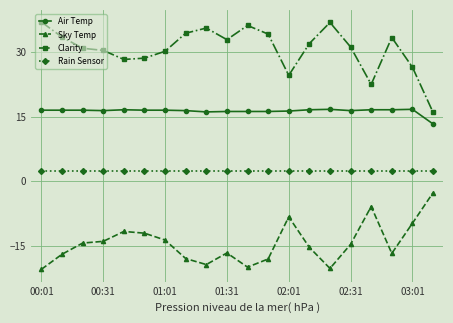

Which series has the largest total across all categories?

Clarity